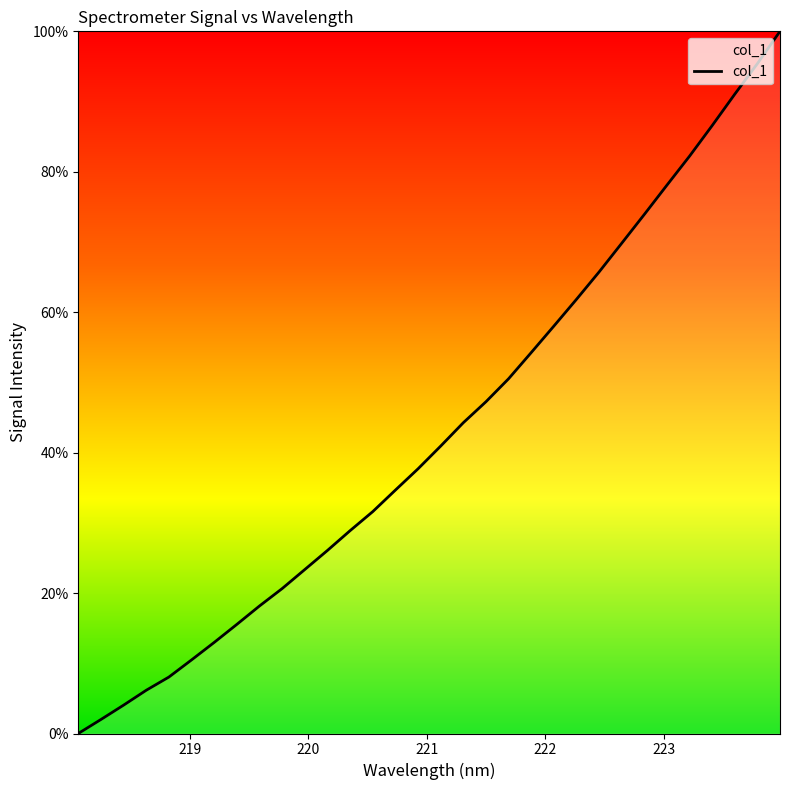

What is the greatest value displayed?

100.0